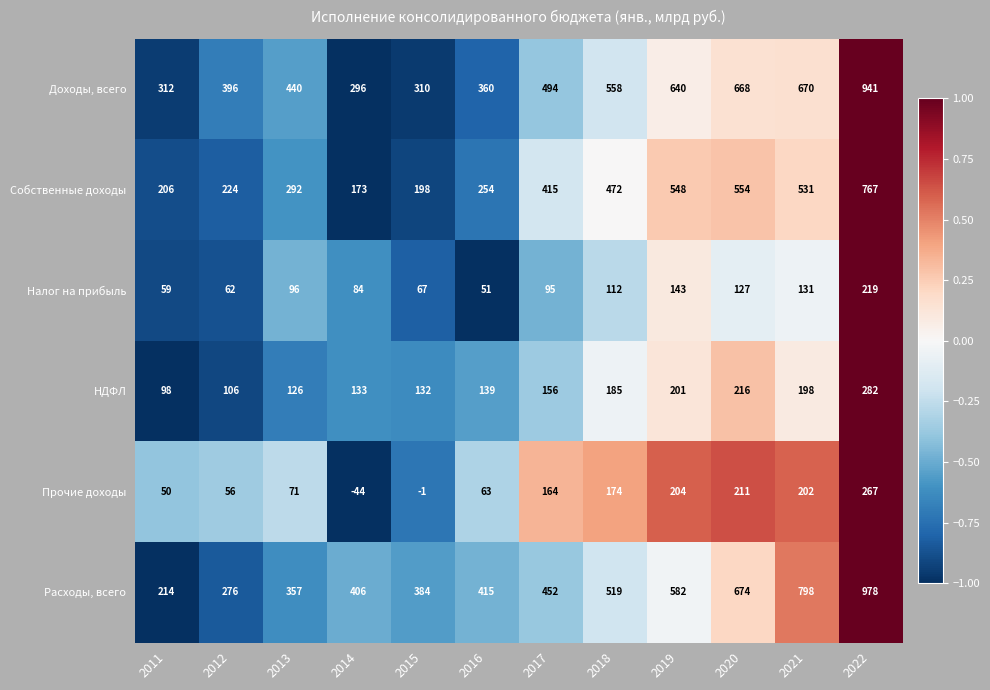

At which category does the chart reach its peak across all series?

2022